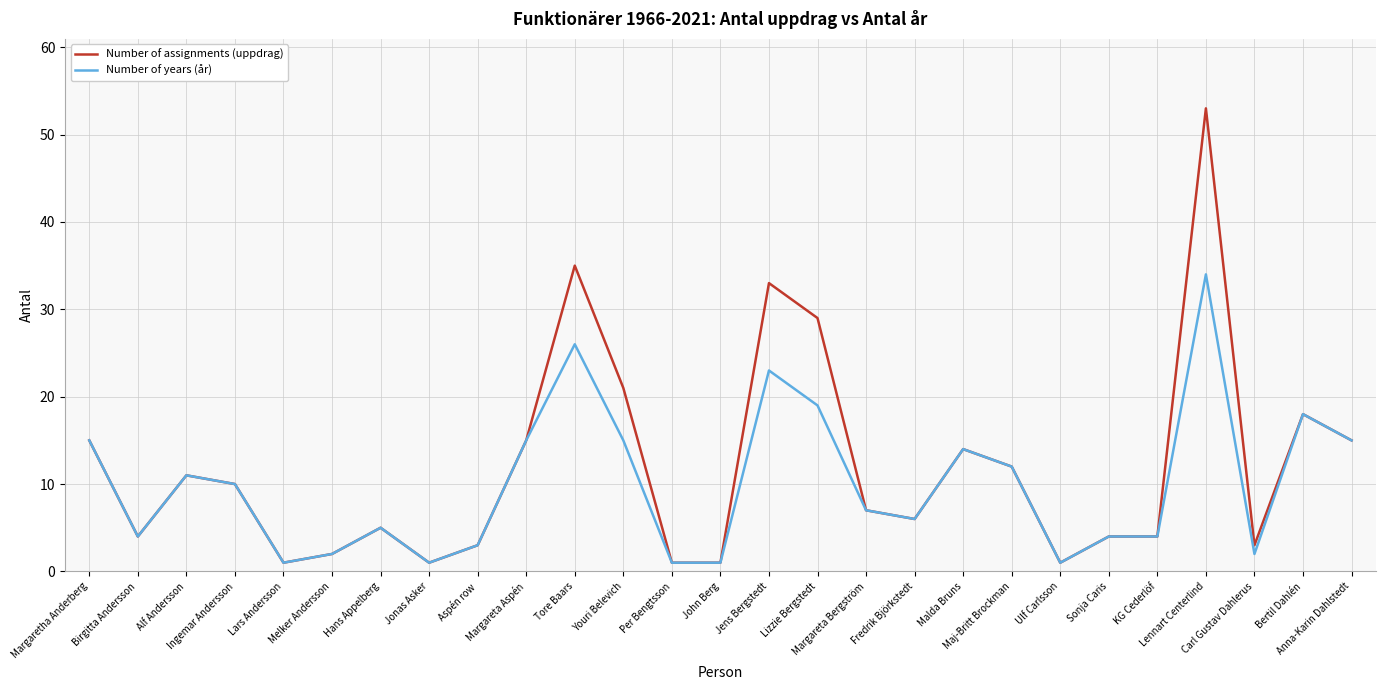

Where does the Number of years (år) series first go above 7?

Margaretha Anderberg